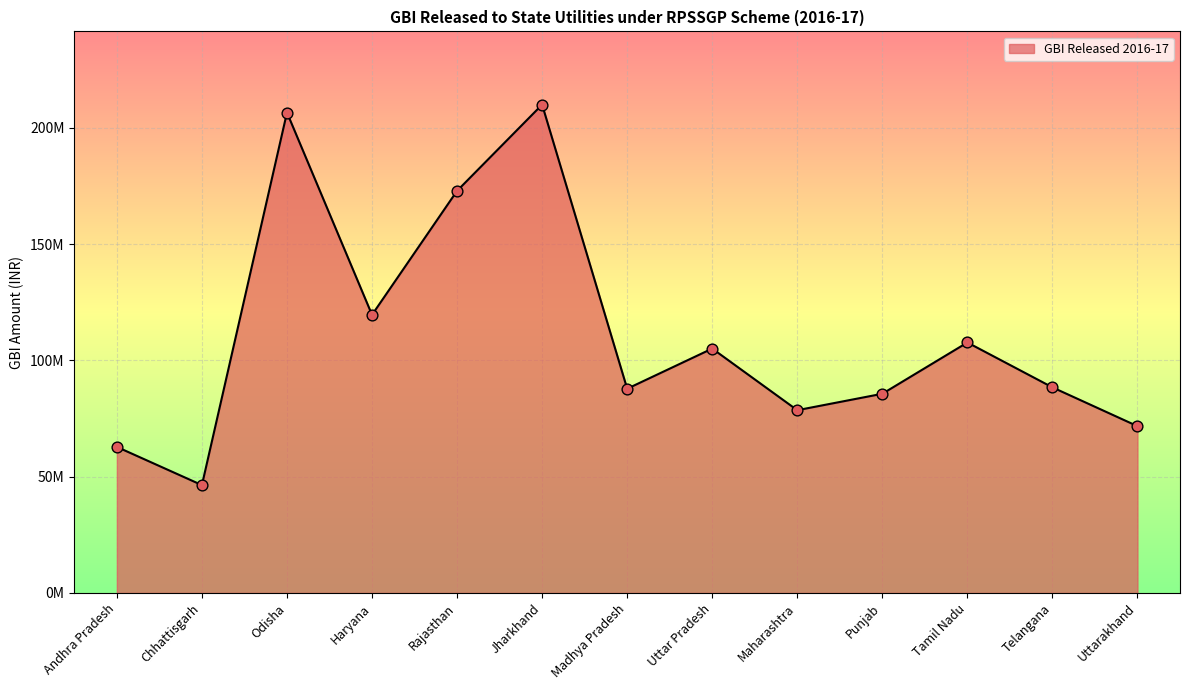

Which has a higher value, Uttar Pradesh or Telangana?

Uttar Pradesh